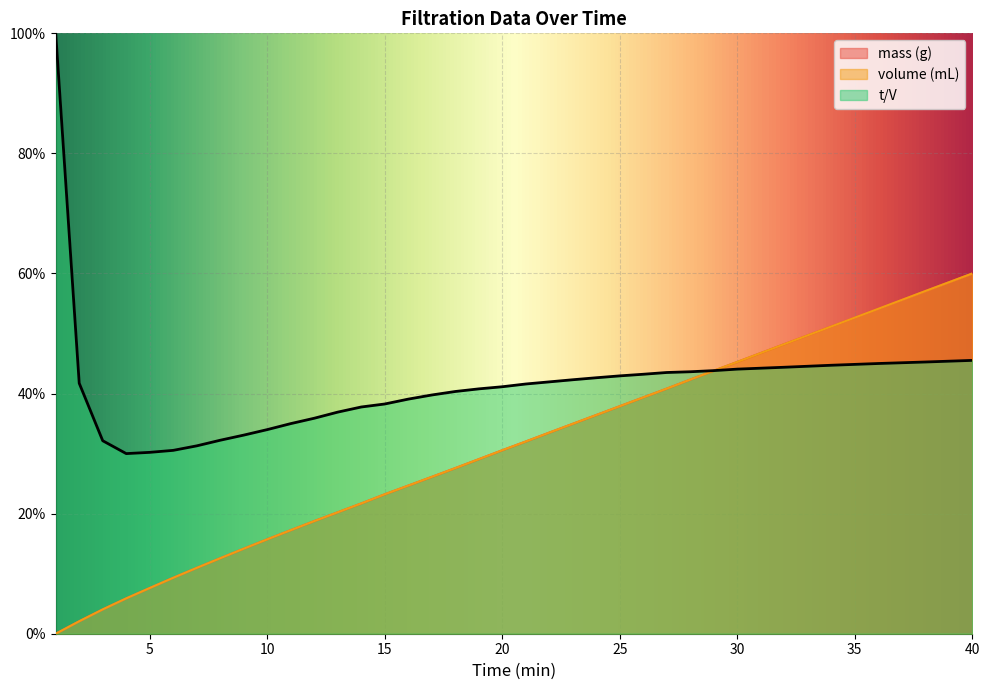

In t/V, how many points are lower than both neighbors (excluding endpoints)?

1